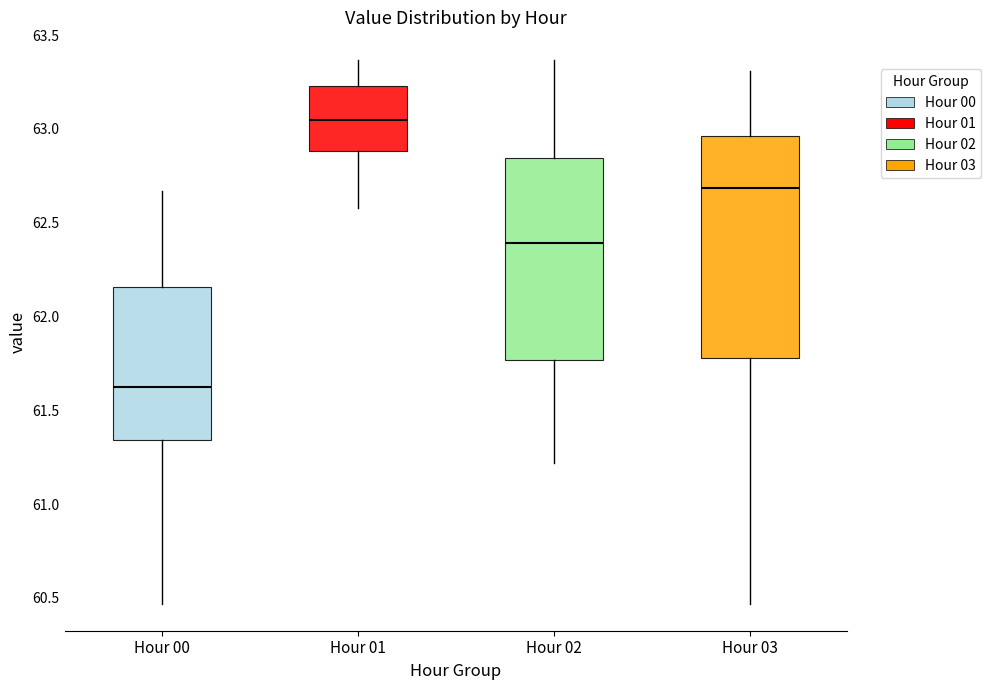

Reading left to right, transcribe this box plot: for each box, give where its median line is, the range the box spans, and where its two whiskers end, as read against the y-axis. The values are not printed on the chart, so give them approximately, as read against the axis.

Hour 00: median 61.65, box 61.35 to 62.15, whiskers 60.45 to 62.65
Hour 01: median 63.05, box 62.90 to 63.25, whiskers 62.60 to 63.35
Hour 02: median 62.40, box 61.75 to 62.85, whiskers 61.20 to 63.35
Hour 03: median 62.70, box 61.80 to 62.95, whiskers 60.45 to 63.30